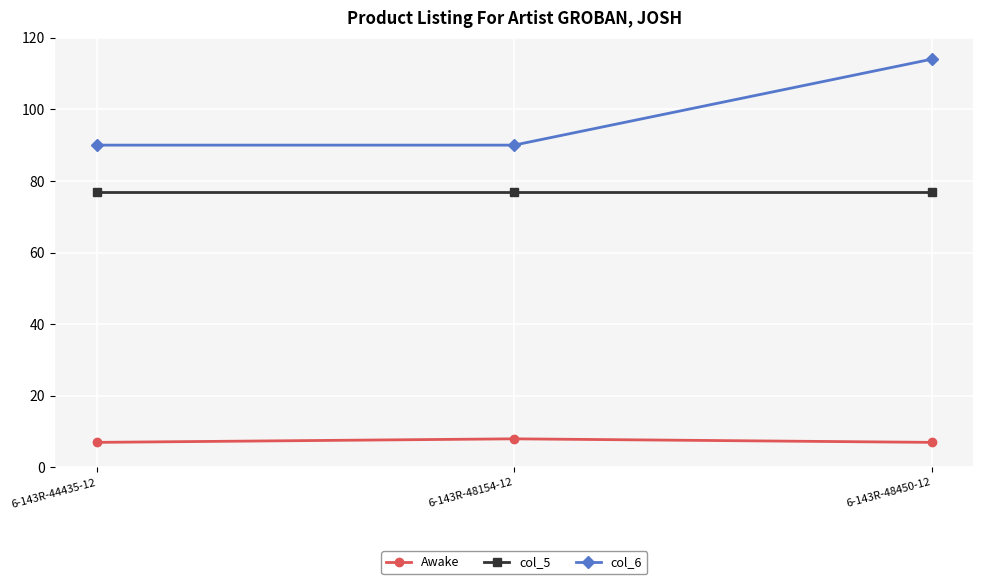

What position from the right is 6-143R-48450-12?

1